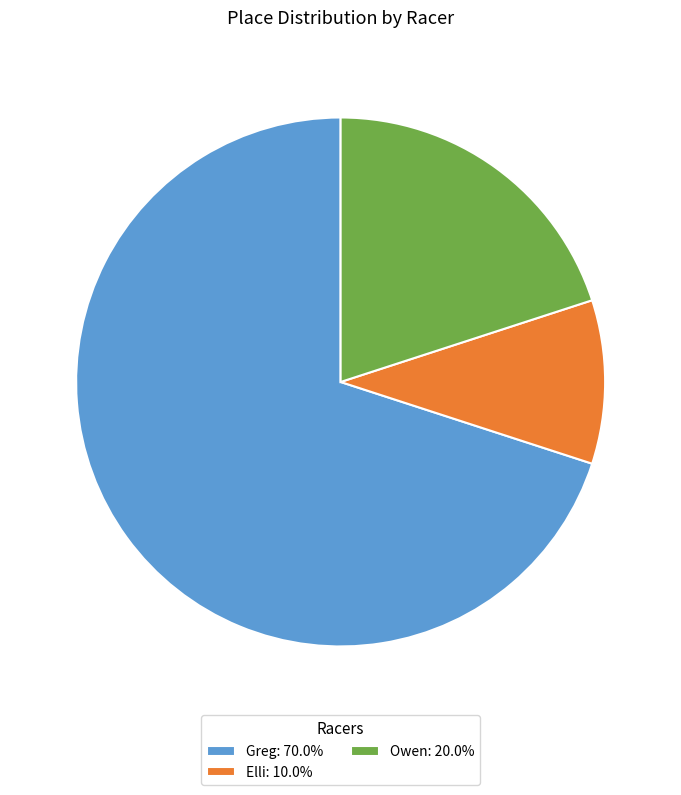

Combined, do Elli and Greg account for over 50%?

Yes